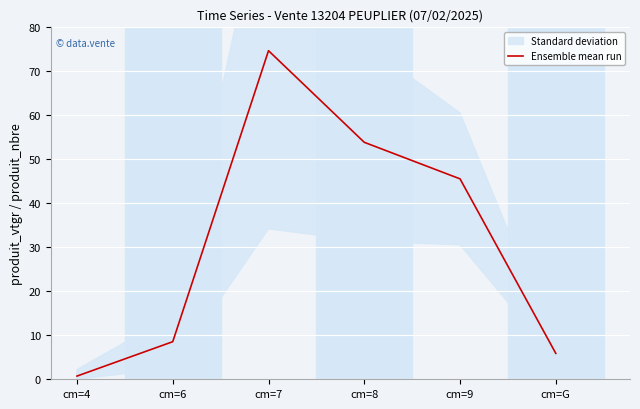

At which label does the data first exceed 45?

cm=7